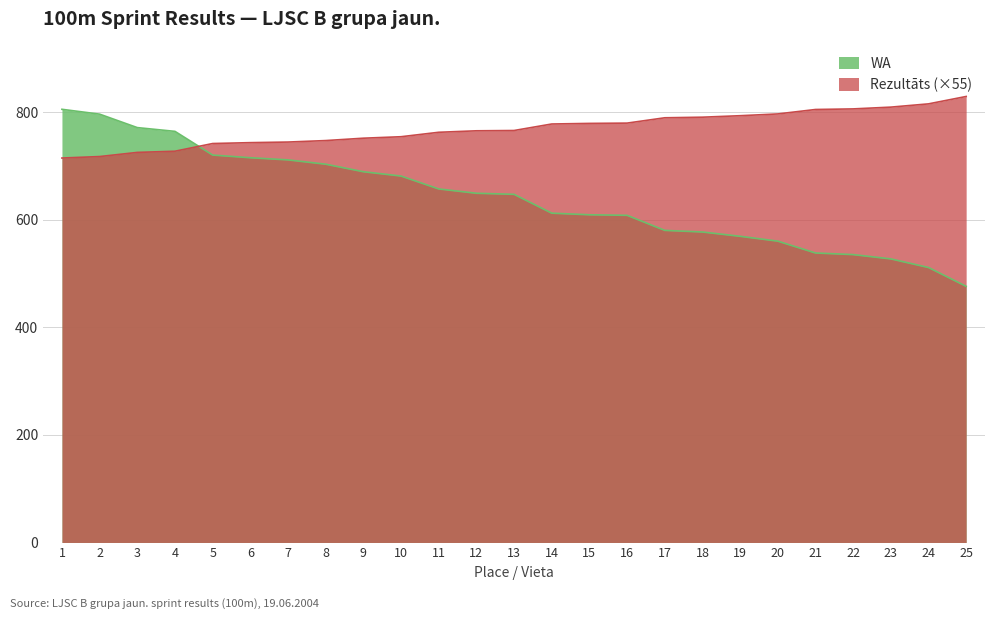

What is the sum of the Rezultāts values at 12 and 23?

1574.1